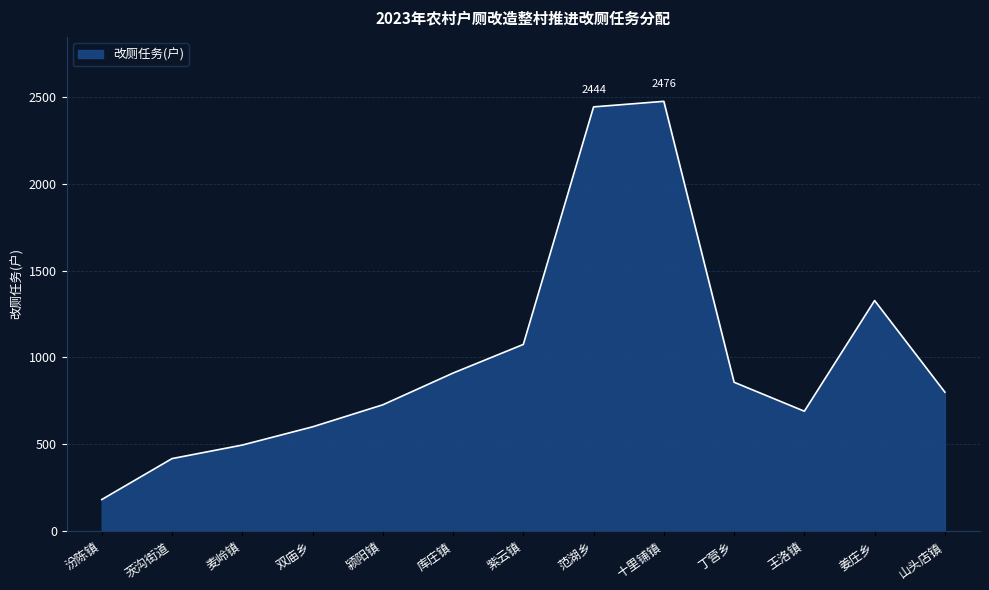

True or false: the data shows 800 at 山头店镇.

True